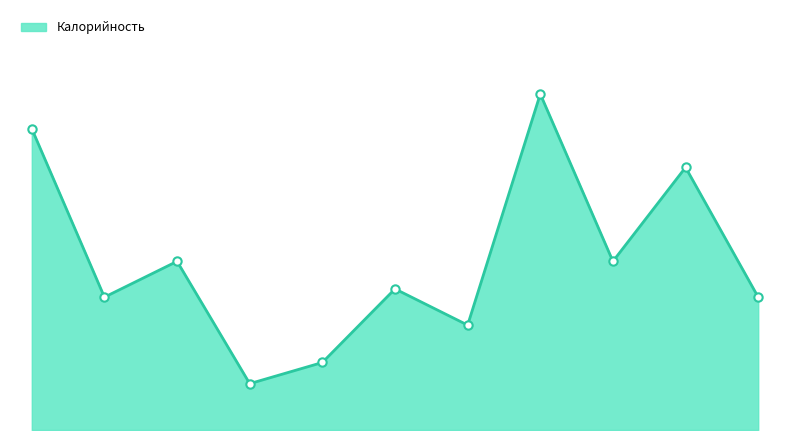

Is this an area chart (filled region under the line)?

Yes